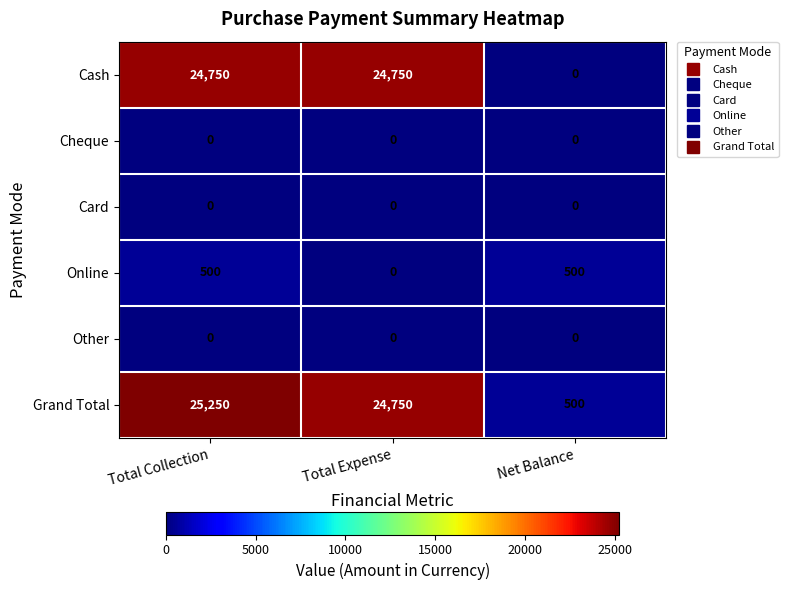

List the labels in order of Grand Total value, smallest first.

Net Balance, Total Expense, Total Collection